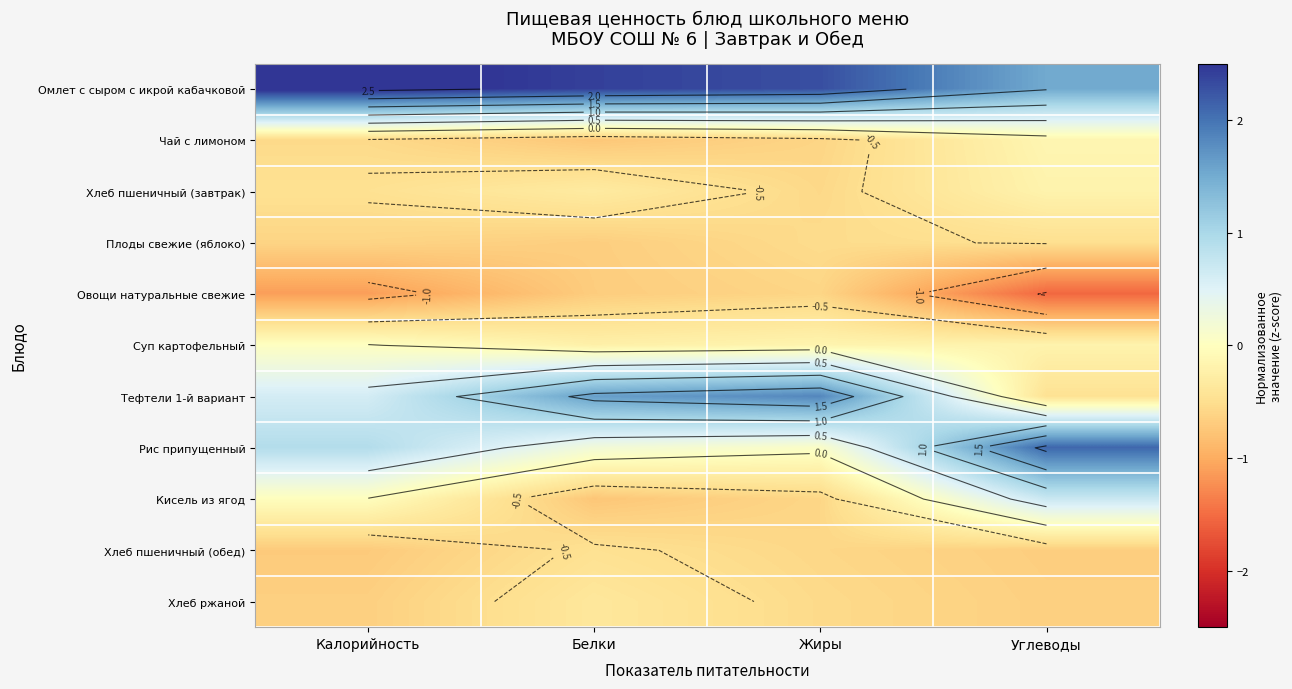

Rank the series by their maximum value, from highest to lowest.

Омлет с сыром с икрой кабачковой, Рис припущенный, Тефтели 1-й вариант, Кисель из ягод, Суп картофельный, Чай с лимоном, Хлеб пшеничный (завтрак), Хлеб ржаной, Хлеб пшеничный (обед), Плоды свежие (яблоко), Овощи натуральные свежие